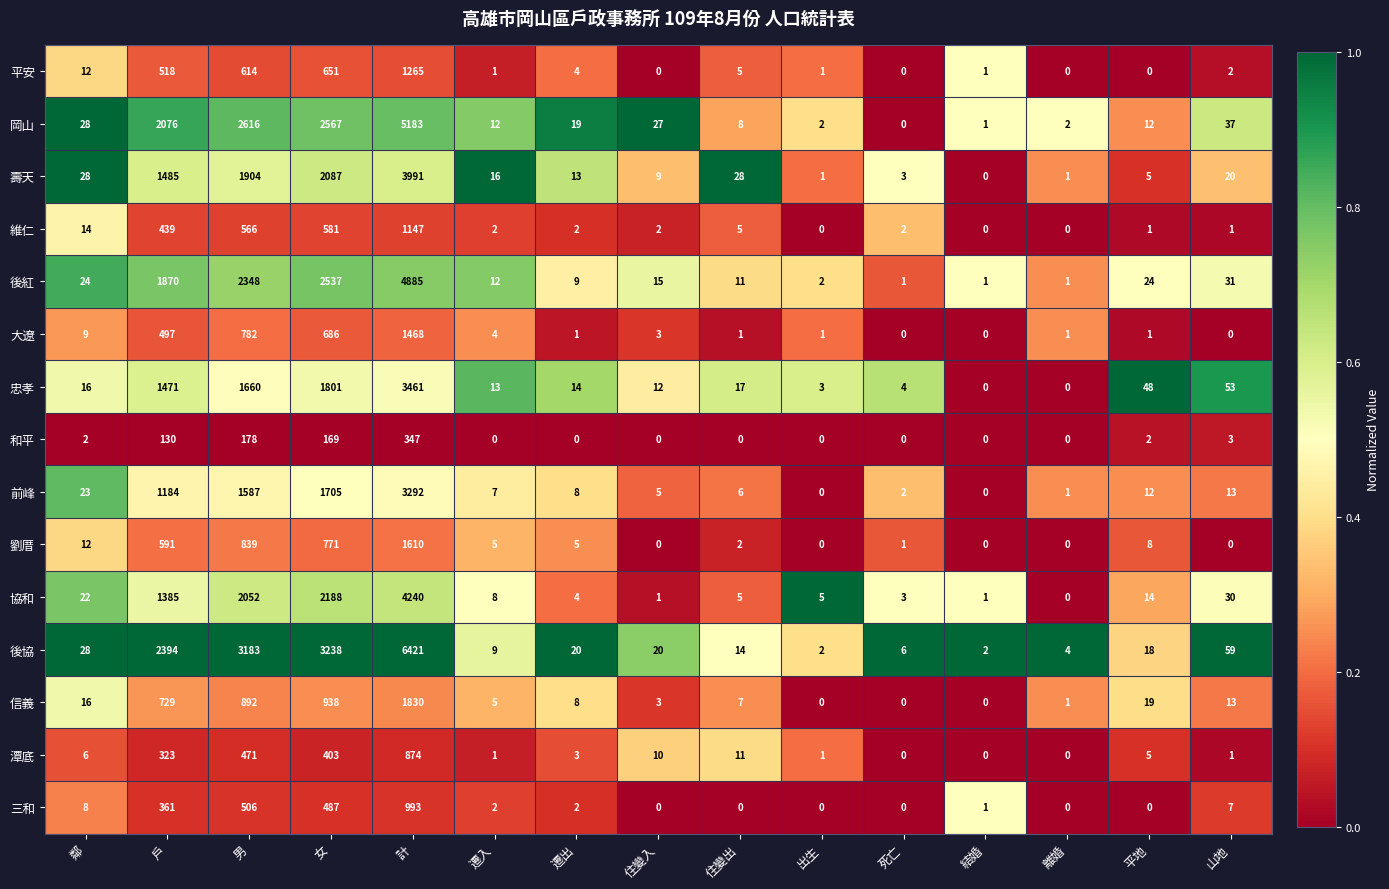

True or false: 後協 has a value of 698 at 男.

False